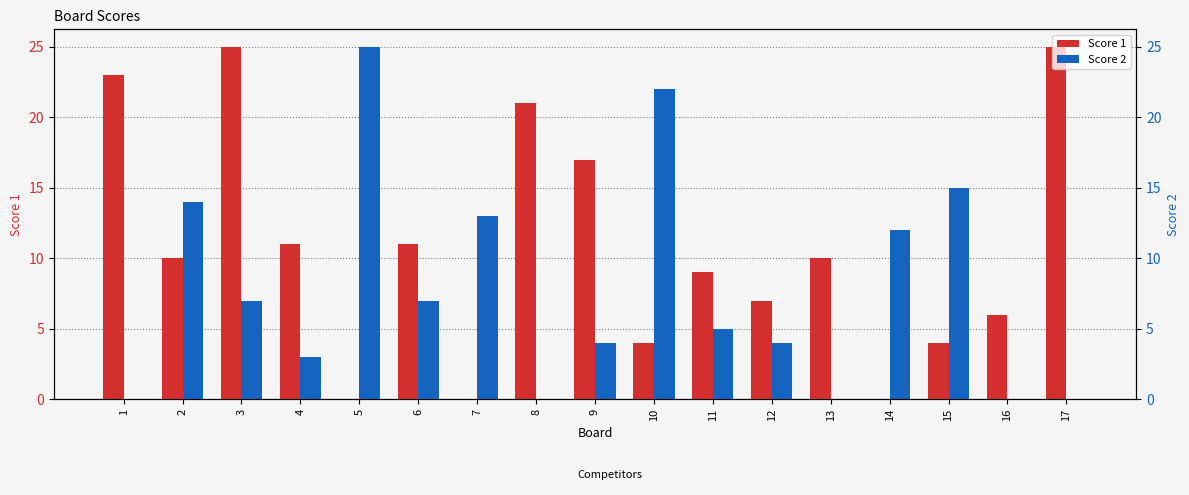

What is the total value across all series at 5?

25